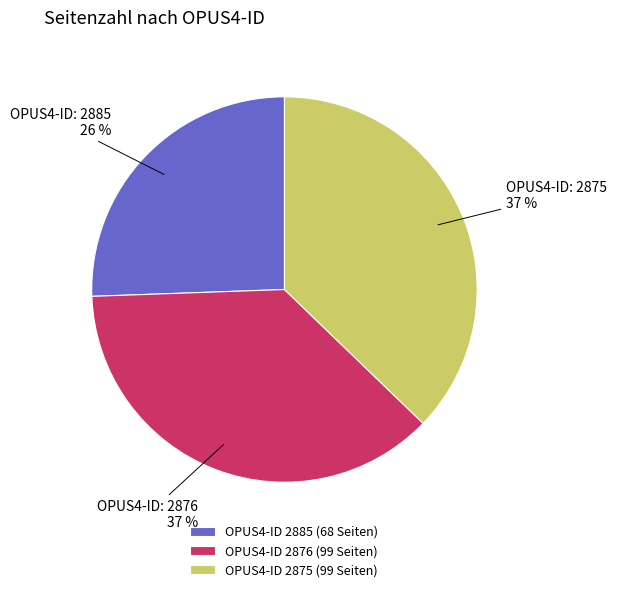

To the nearest percent, what portion does OPUS4-ID 2875 (99 Seiten) represent?

37%